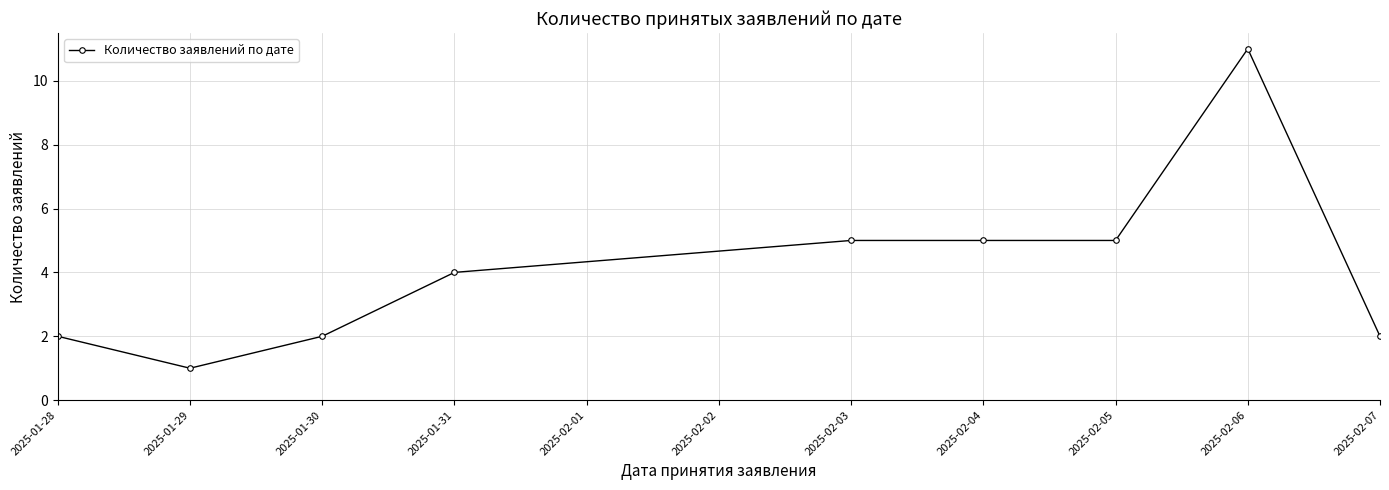

What is the difference between the values at 2025-01-31 and 2025-01-29?

3